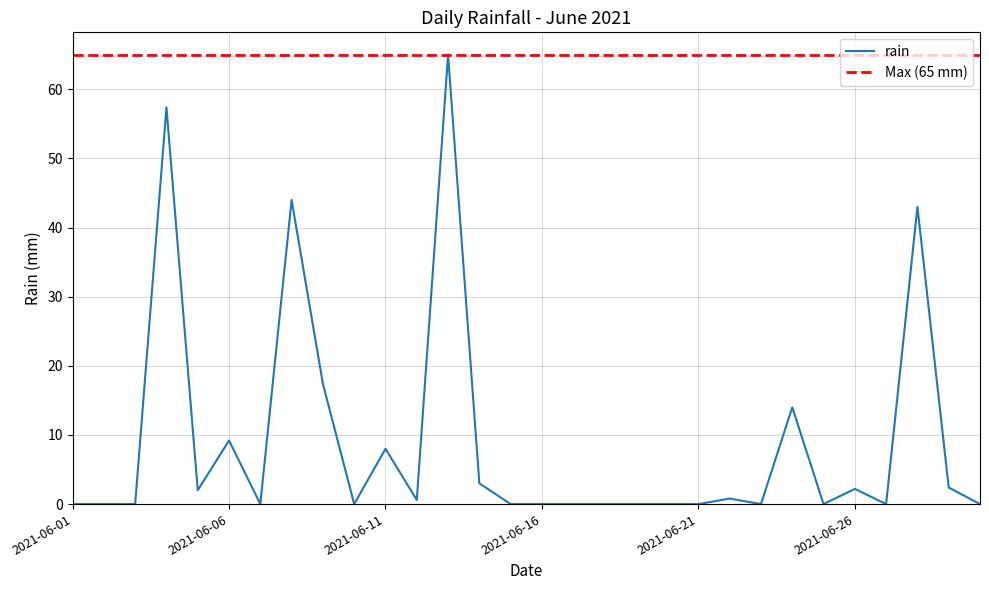

Reading left to right, extract all data points from this chart.

2021-06-01=0.0	2021-06-02=0.0	2021-06-03=0.0	2021-06-04=57.4	2021-06-05=2.0	2021-06-06=9.2	2021-06-07=0.0	2021-06-08=44.0	2021-06-09=17.4	2021-06-10=0.0	2021-06-11=8.0	2021-06-12=0.6	2021-06-13=65.0	2021-06-14=3.0	2021-06-15=0.0	2021-06-16=0.0	2021-06-17=0.0	2021-06-18=0.0	2021-06-19=0.0	2021-06-20=0.0	2021-06-21=0.0	2021-06-22=0.8	2021-06-23=0.0	2021-06-24=14.0	2021-06-25=0.0	2021-06-26=2.2	2021-06-27=0.0	2021-06-28=43.0	2021-06-29=2.4	2021-06-30=0.0